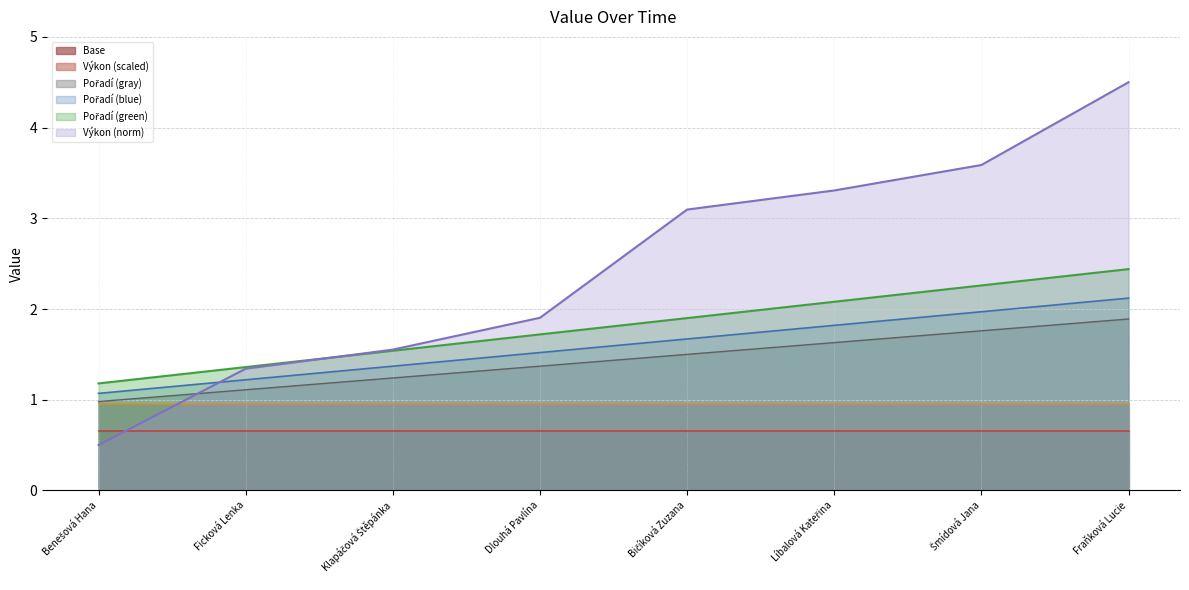

Does the chart have visible grid lines?

Yes